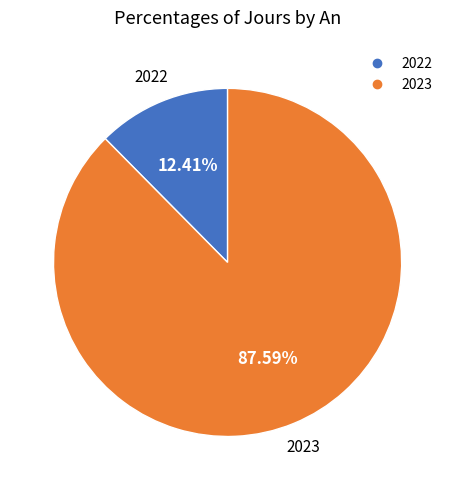

True or false: 2023 accounts for 88% of the total.

True